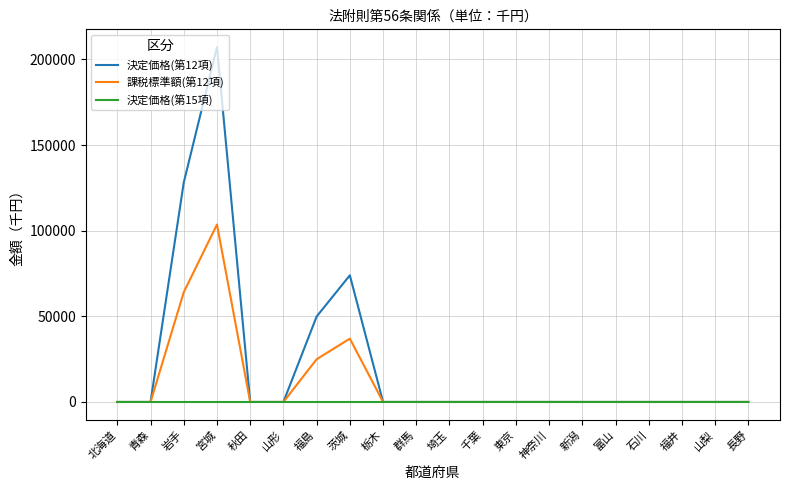

Which series has the largest total across all categories?

決定価格(第12項)